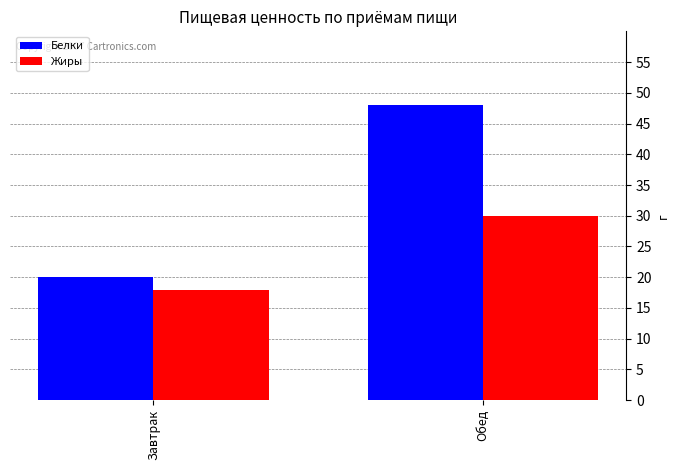

The value of Белки at Завтрак is 20. True or false?

True